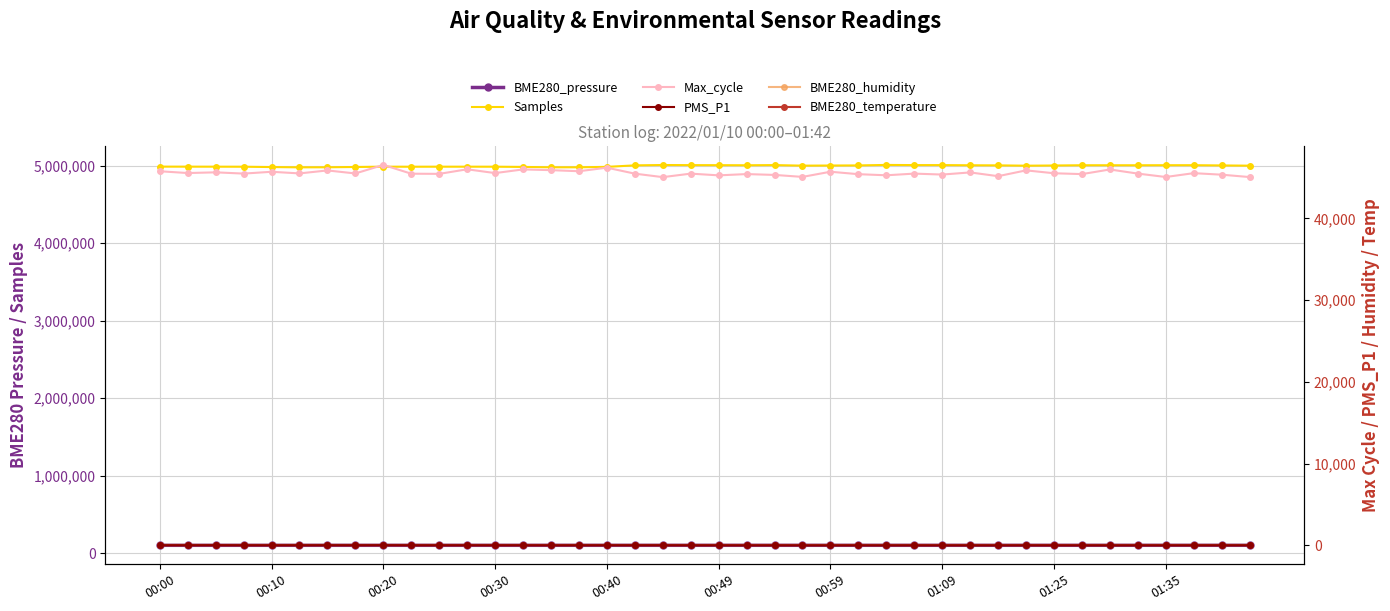

What are all the series names shown in the legend?

BME280_pressure, Samples, Max_cycle, PMS_P1, BME280_humidity, BME280_temperature